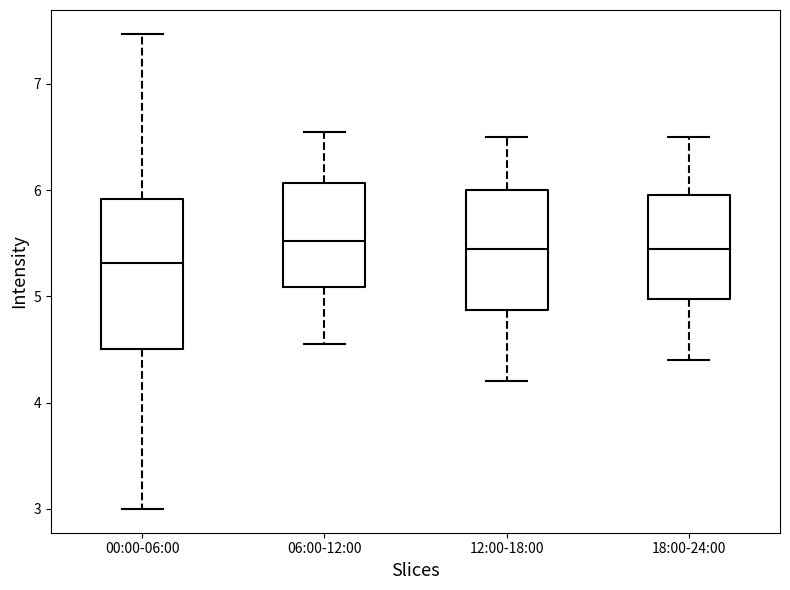

Reading left to right, read every box against the y-axis: the position of its median line, the range the box covers, and the ends of its whiskers. The values are not printed on the chart, so give them approximately, as read against the axis.

00:00-06:00: median 5.3, box 4.5 to 5.9, whiskers 3.0 to 7.5
06:00-12:00: median 5.5, box 5.1 to 6.1, whiskers 4.6 to 6.6
12:00-18:00: median 5.5, box 4.9 to 6.0, whiskers 4.2 to 6.5
18:00-24:00: median 5.5, box 5.0 to 6.0, whiskers 4.4 to 6.5